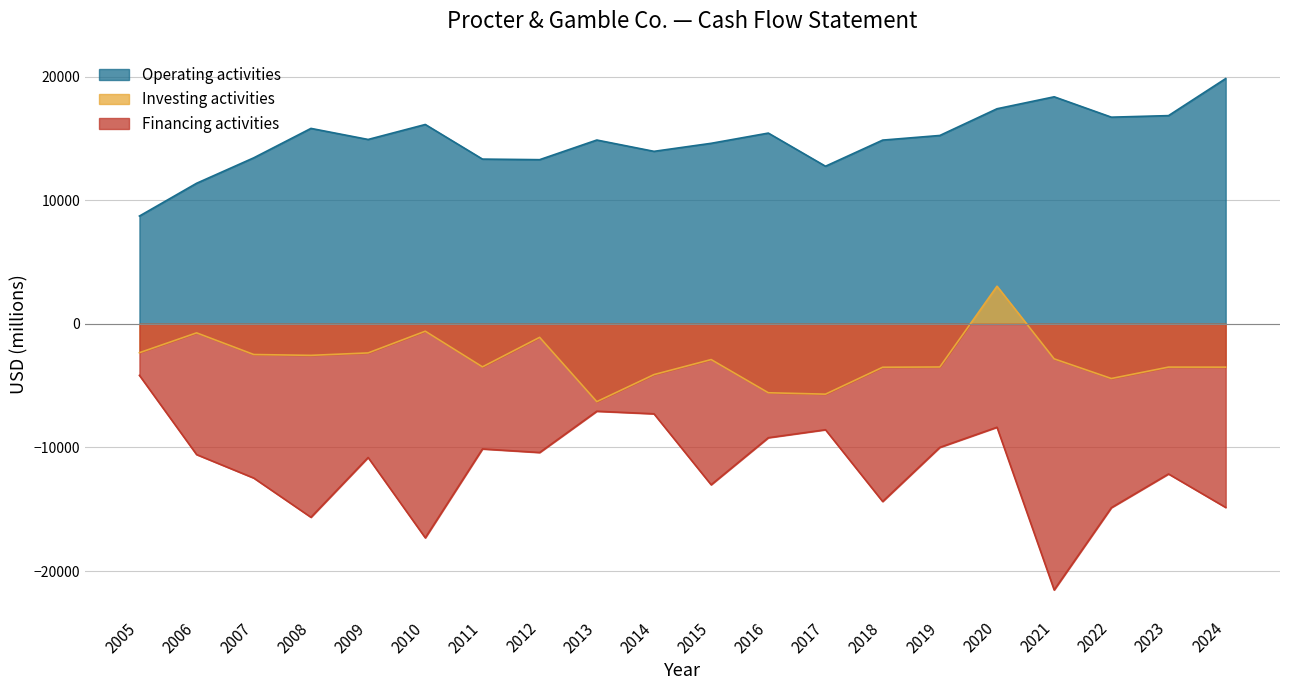

How many lines are shown in the chart?

3